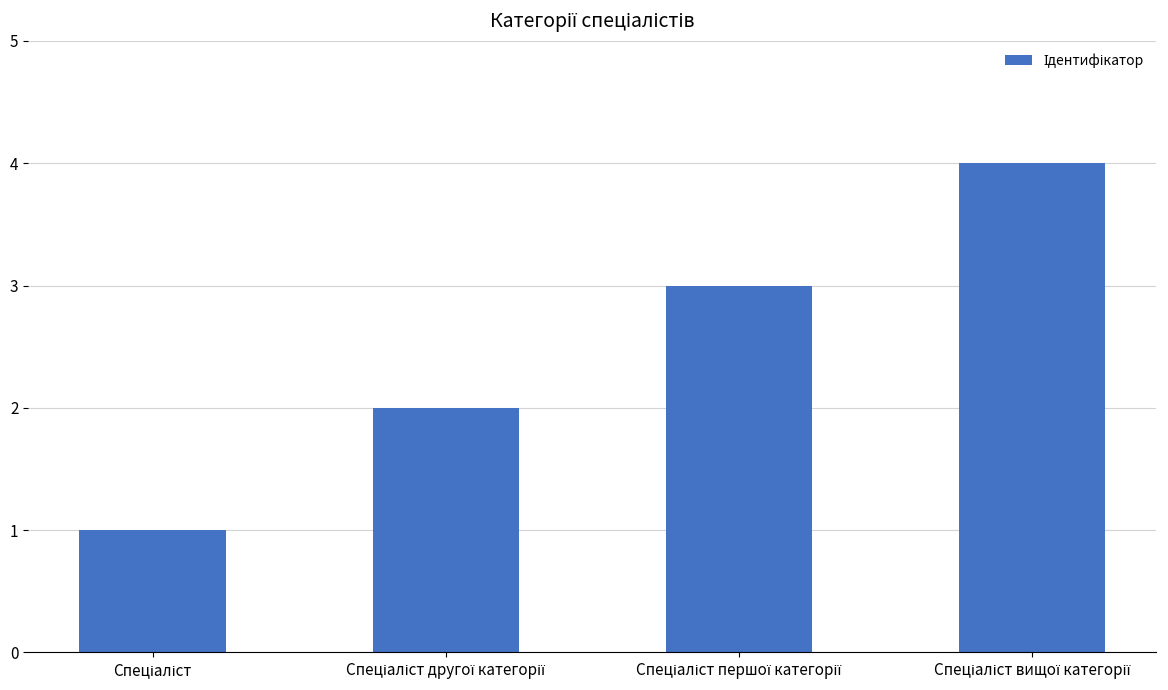

What is the maximum value shown in the chart?

4